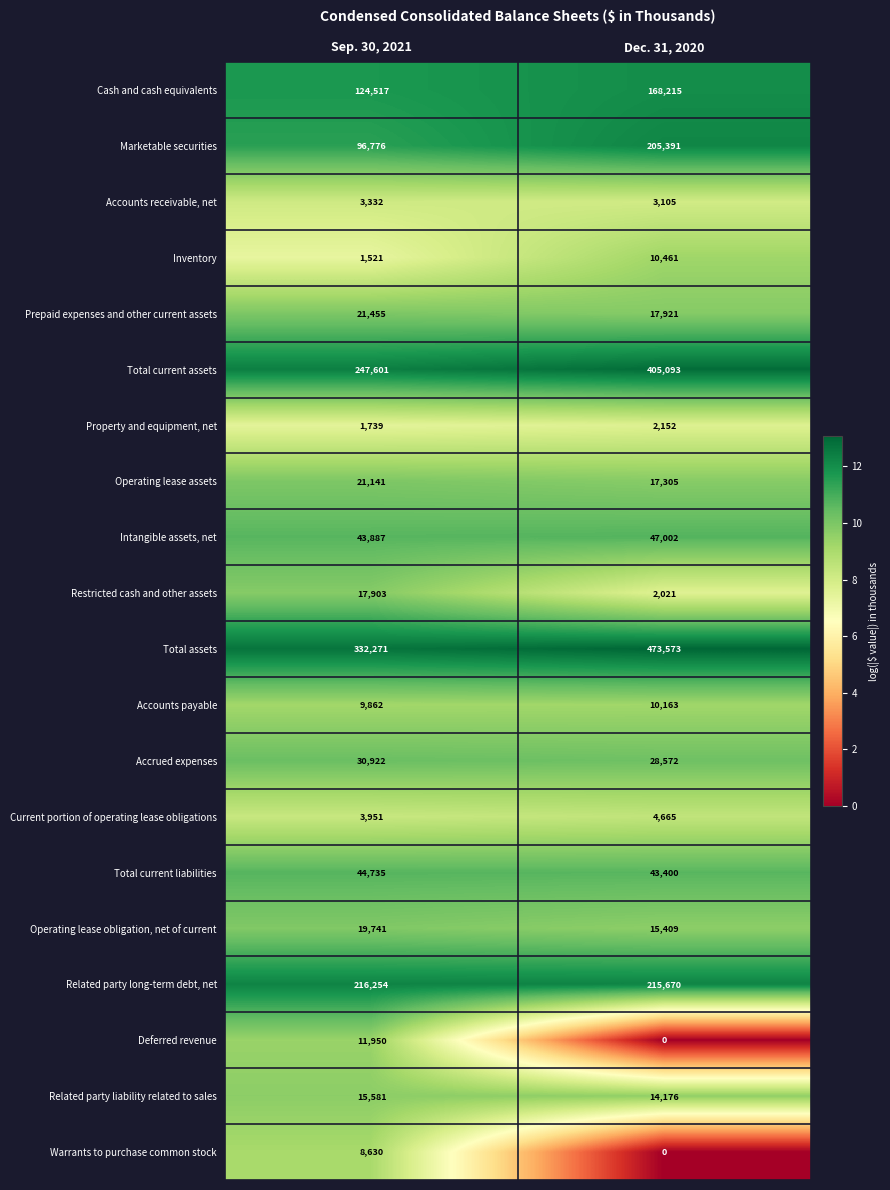

True or false: Restricted cash and other assets has a value of 2021 at Dec. 31, 2020.

True